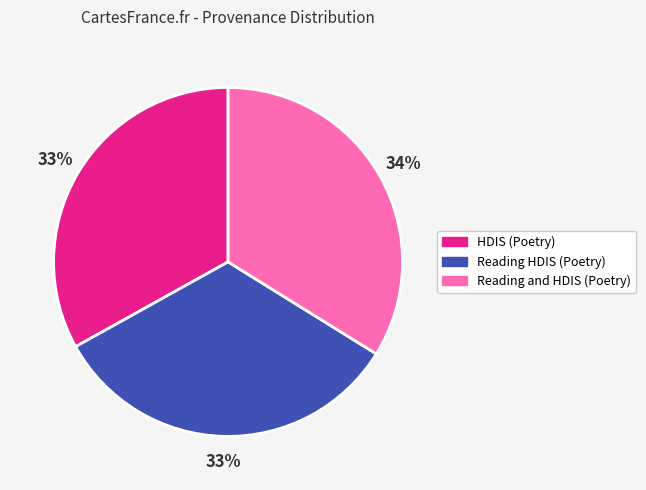

How many slices are in this pie chart?

3